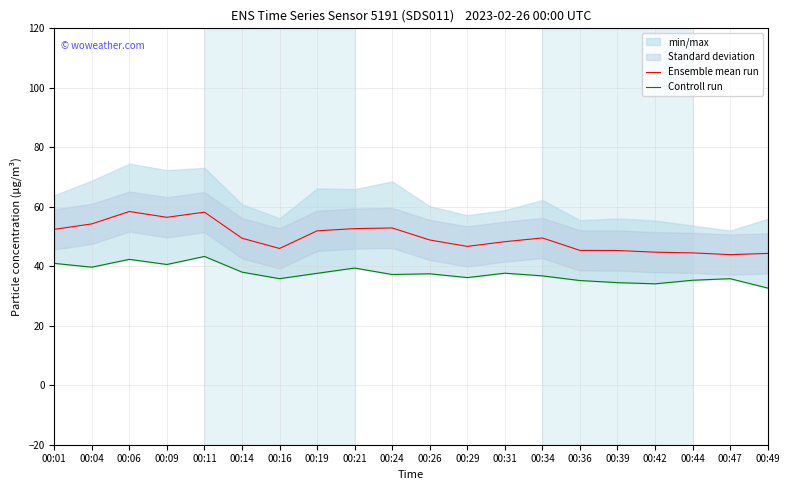

Reading left to right, list all the values displayed in this chart.

Ensemble mean run: 52.4	54.2	58.4	56.5	58.2	49.4	46.0	51.9	52.7	52.9	48.8	46.7	48.3	49.5	45.3	45.3	44.7	44.5	43.9	44.3
Controll run: 41.0	39.7	42.3	40.6	43.3	38.0	35.8	37.6	39.4	37.2	37.5	36.2	37.7	36.8	35.2	34.5	34.1	35.3	35.8	32.7